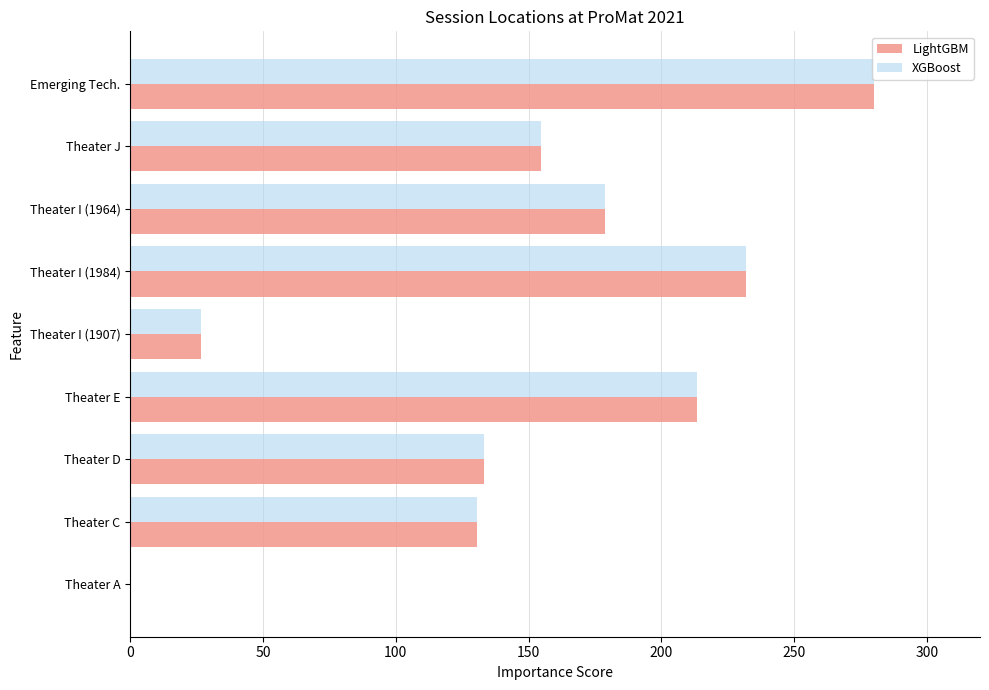

Read the XGBoost value at Theater J.

154.7